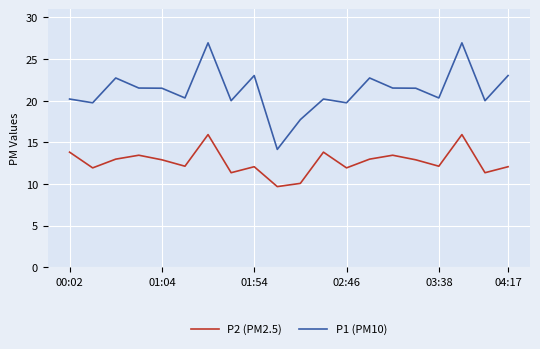

What is the highest value of the P2 (PM2.5) series?

15.9